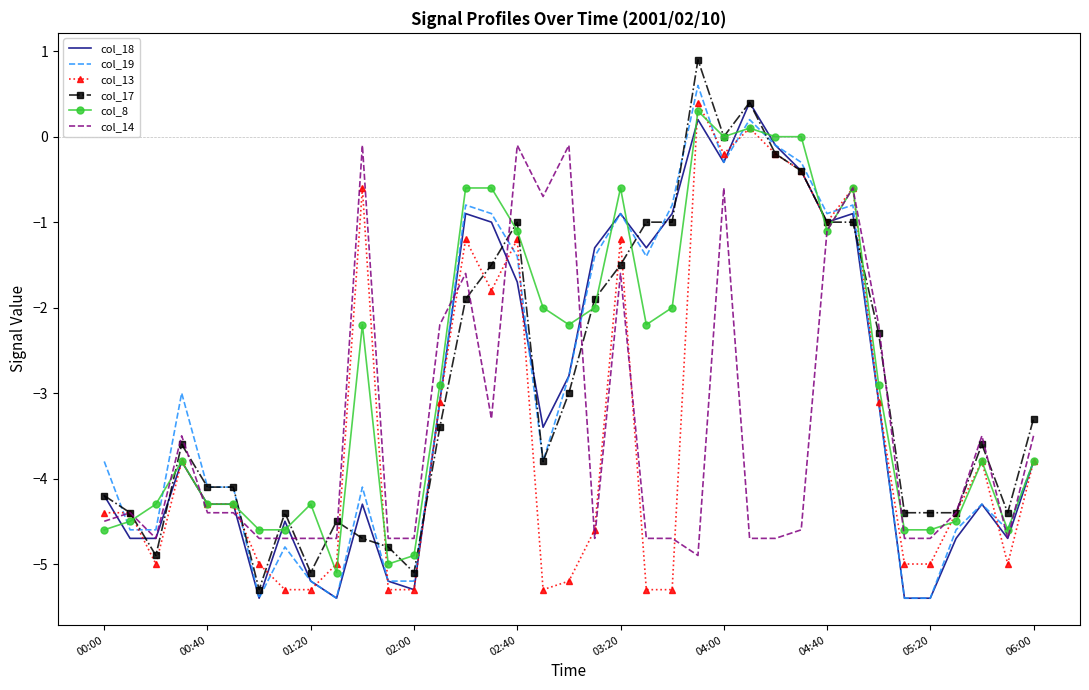

What is the greatest value displayed?

0.9